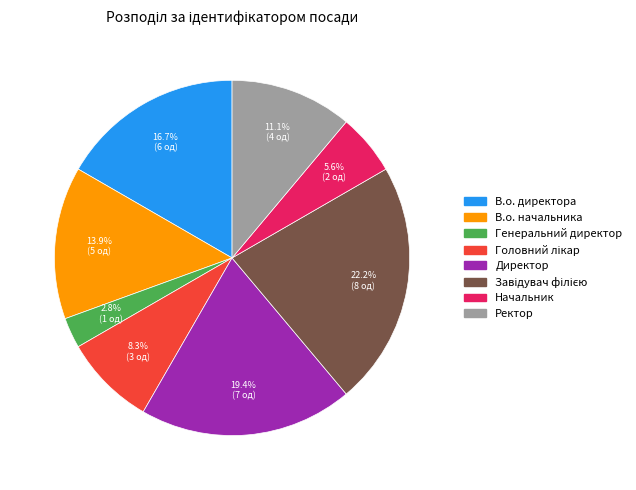

What portion of the pie excludes В.о. директора?

83.3%